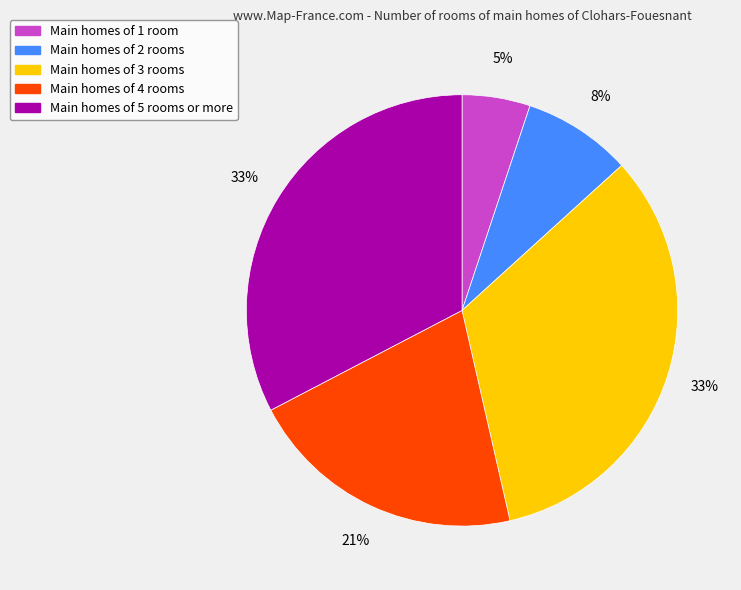

To the nearest percent, what is the difference between the largest and smallest slice percentages?

28%